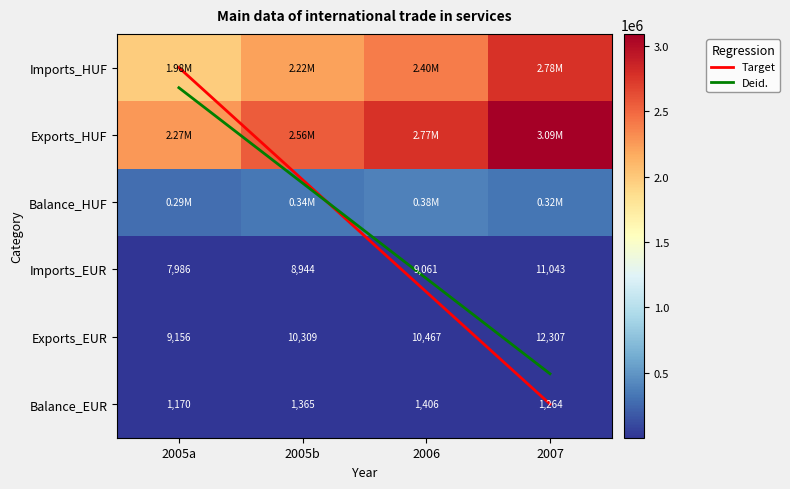

Rank the categories by Balance_EUR value from highest to lowest.

2006, 2005b, 2007, 2005a